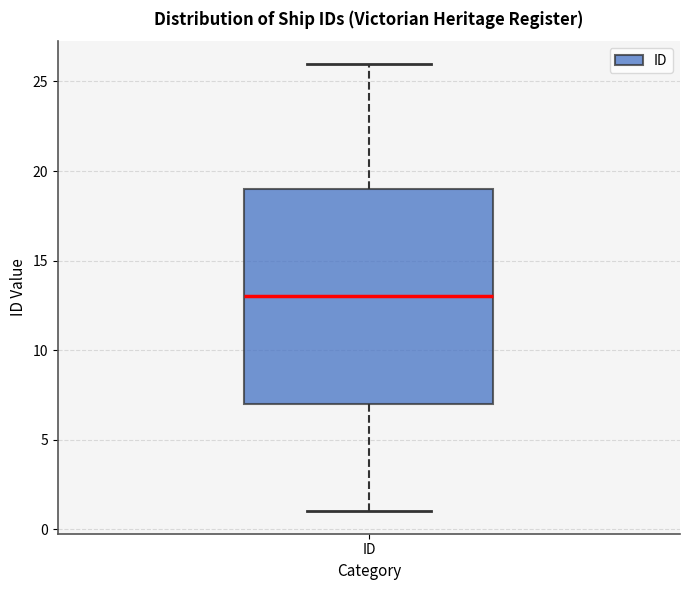

Transcribe this box plot: give where the median line is, the range the box spans, and where the two whiskers end, as read against the y-axis. The values are not printed on the chart, so give them approximately, as read against the axis.

median 13, box 7 to 19, whiskers 1 to 26